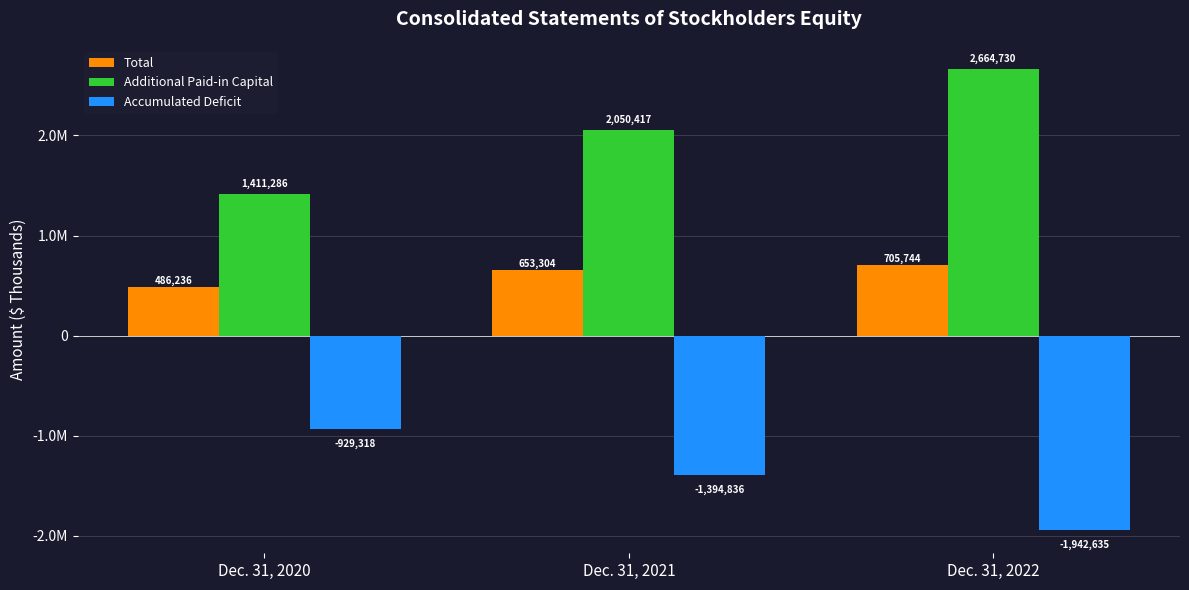

What are all the series names shown in the legend?

Total, Additional Paid-in Capital, Accumulated Deficit